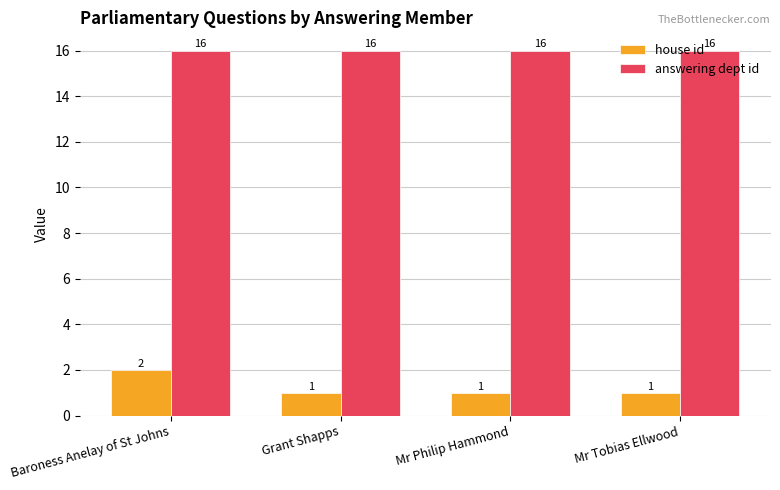

What is the value of the house id bar at the 4th from the left?

1